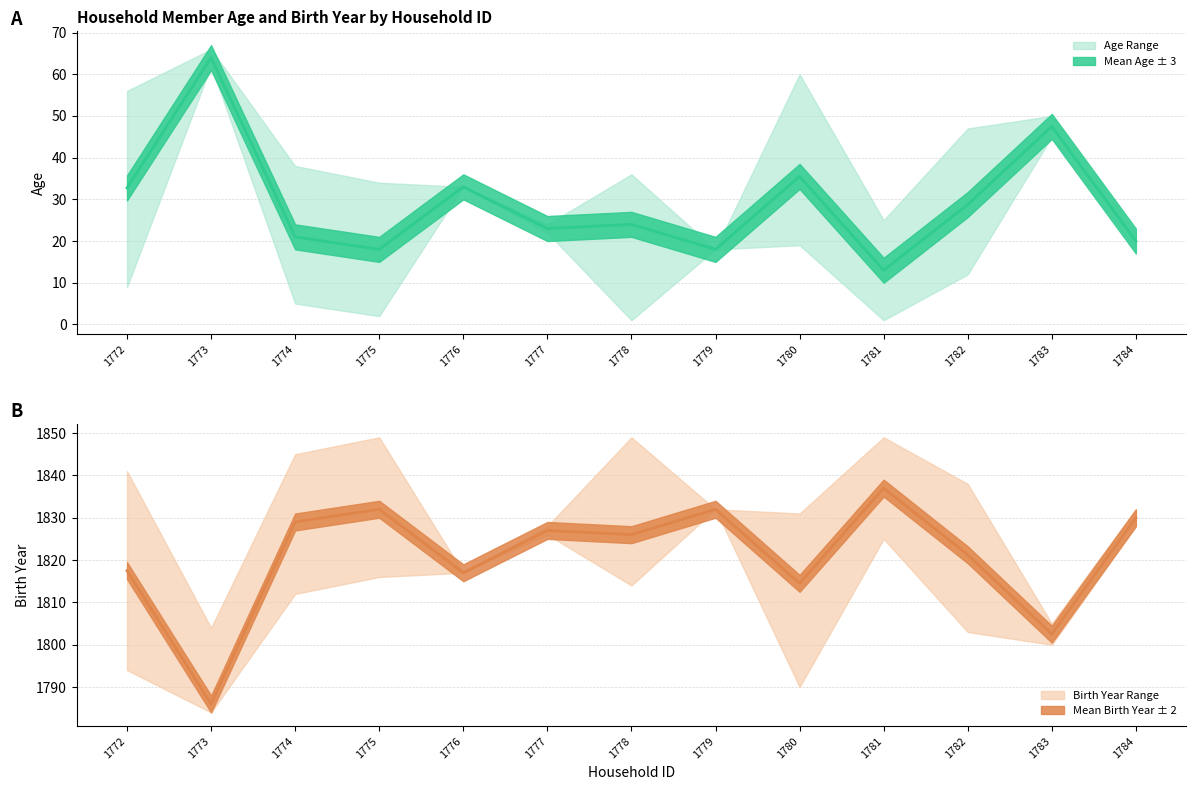

Which category has the lowest value in the Mean Birth Year series?

1773